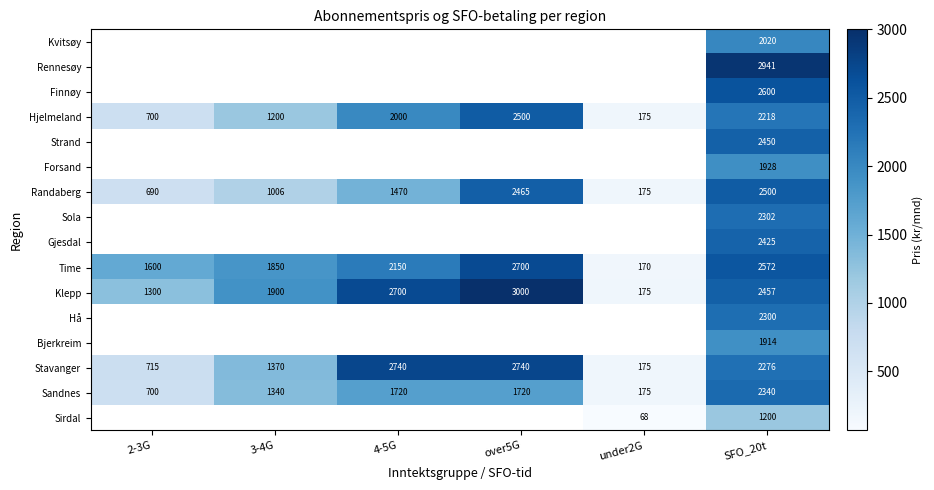

At which category is the sum across all series the highest?

SFO_20t